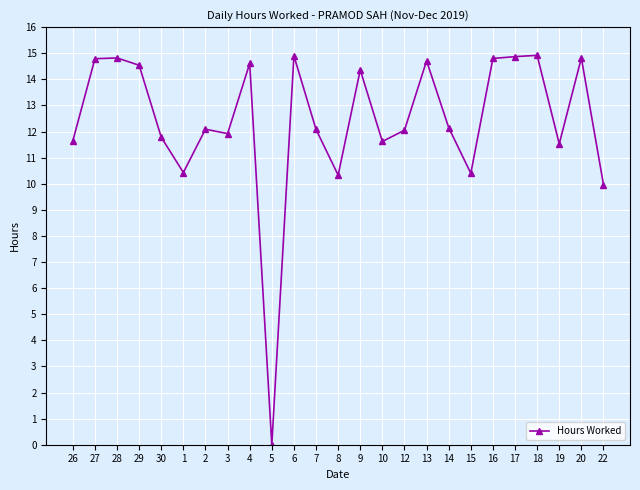

How many data points does each series have?

25